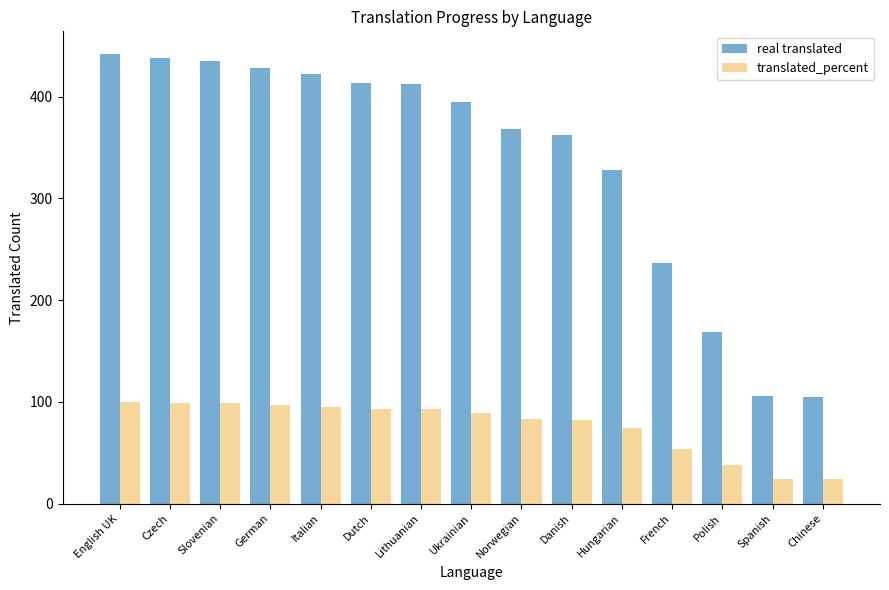

What is the difference between the translated_percent values at Italian and Chinese?

71.7